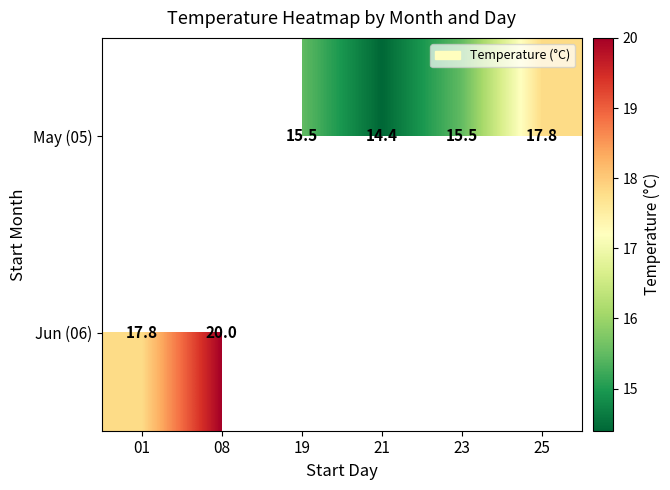

The value of Jun (06) at 08 is 20.0. True or false?

True